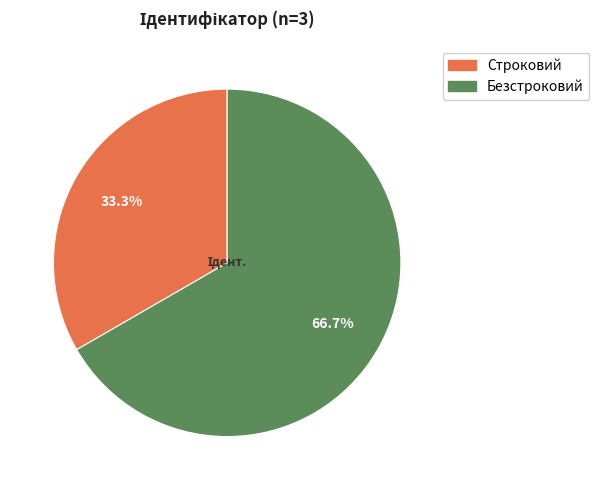

Is it true that Строковий is 33% of the pie?

True